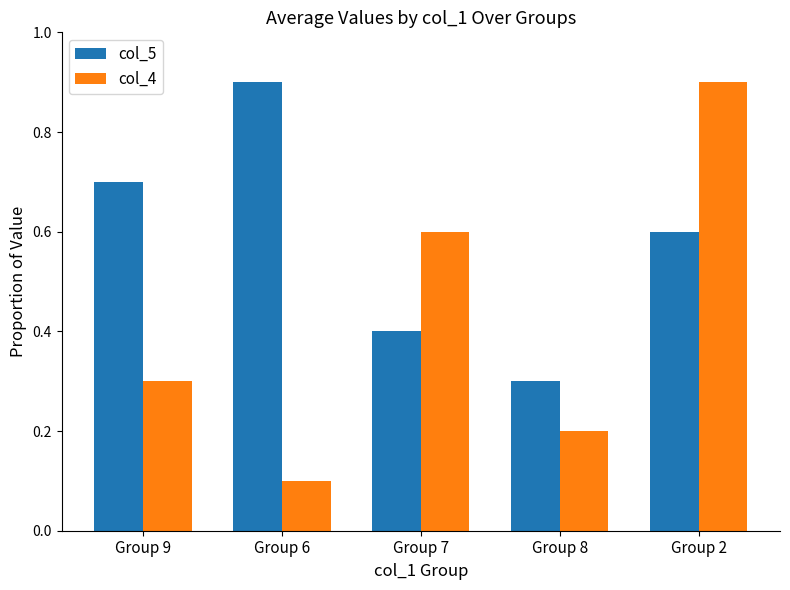

What is the sum of the col_5 values at Group 8 and Group 9?

1.0